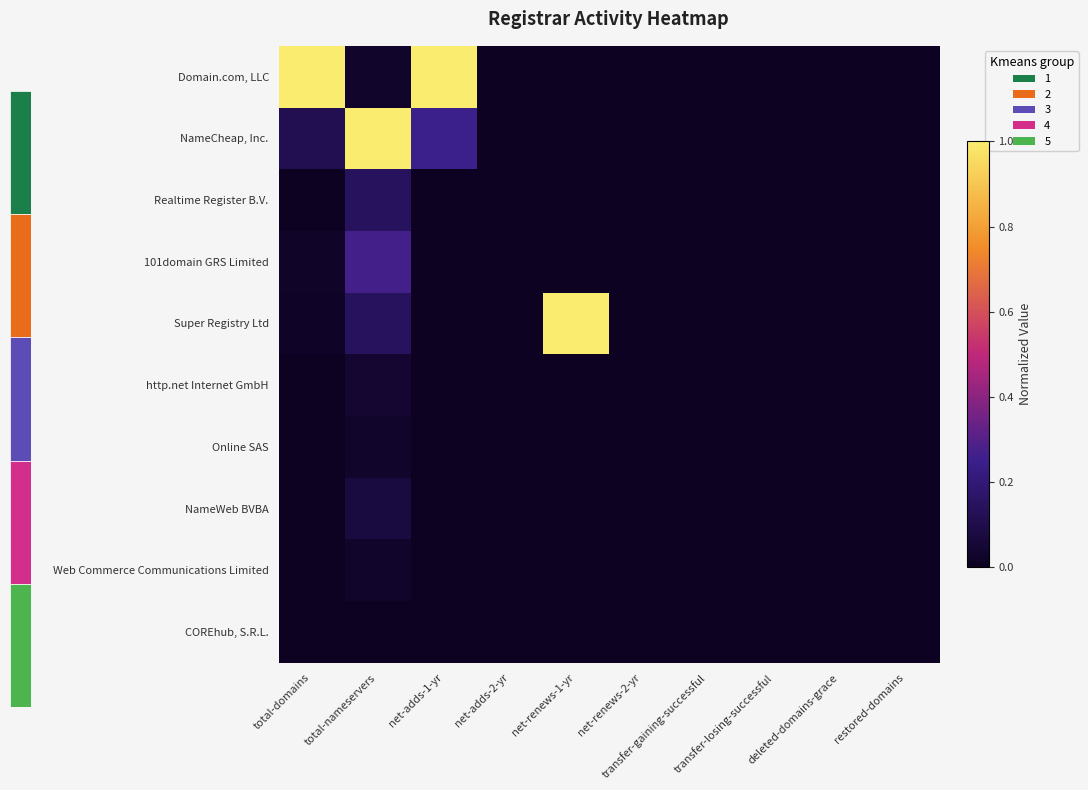

How many series are shown in this chart?

10